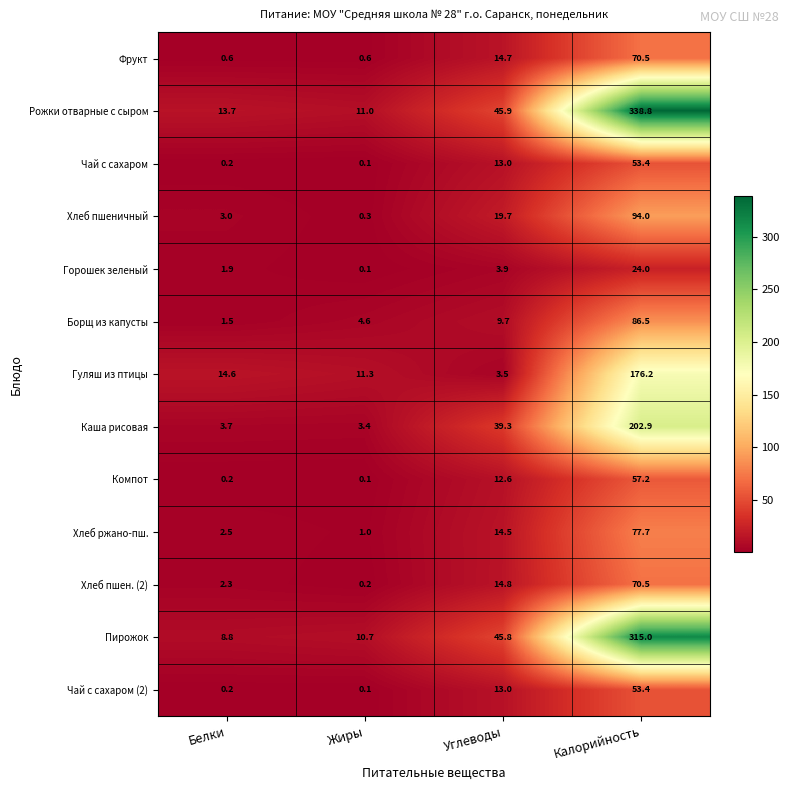

Which series has the largest range (max minus min)?

Рожки отварные с сыром